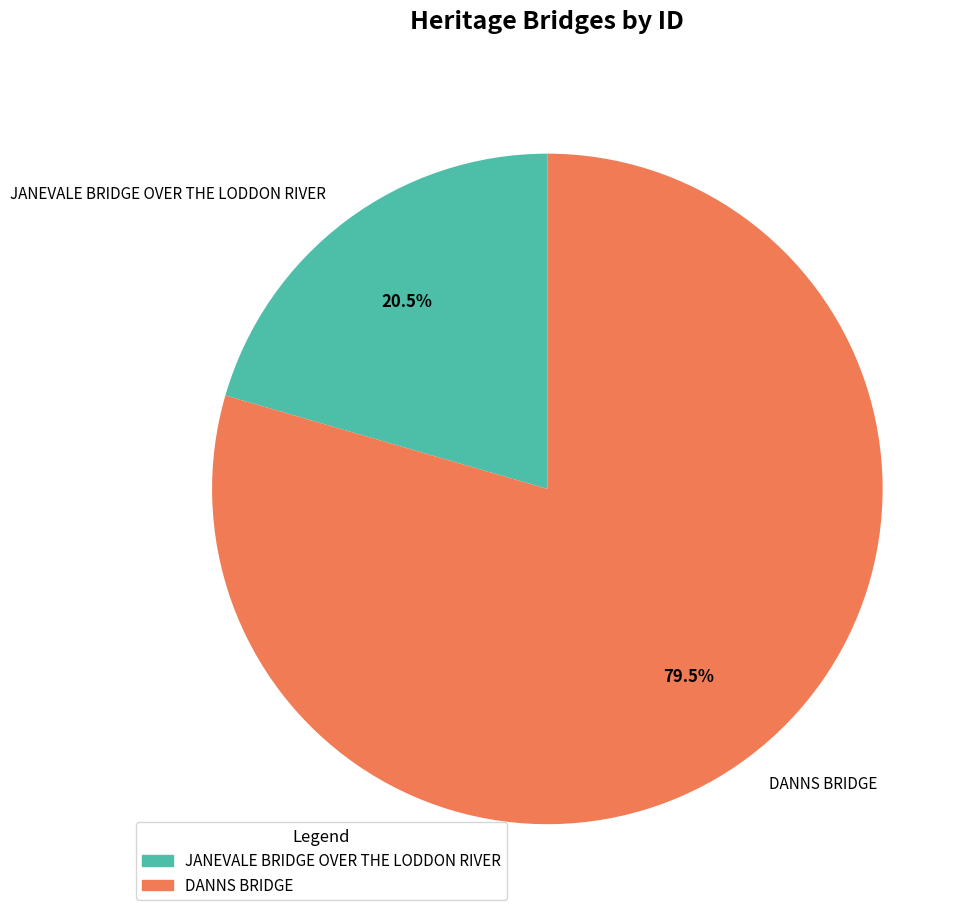

Which category accounts for the majority?

DANNS BRIDGE